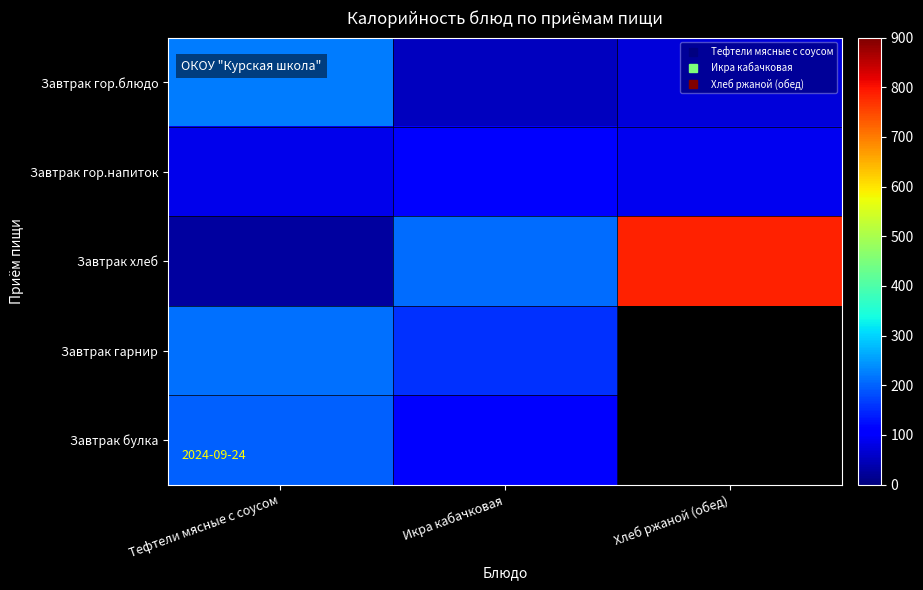

Between Икра кабачковая and Хлеб ржаной (обед), which series saw the biggest shift?

Завтрак хлеб